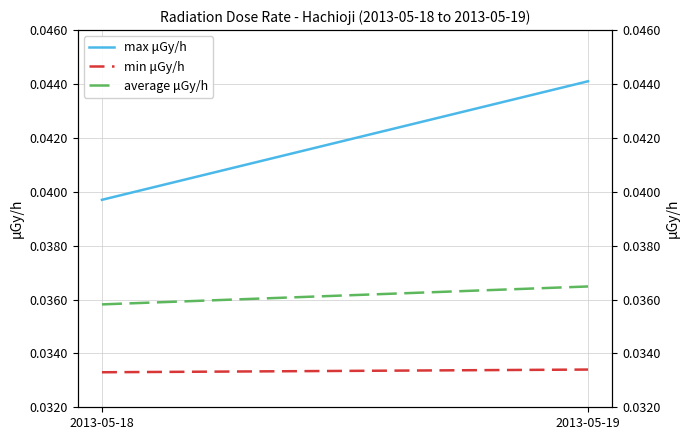

Between 2013-05-18 and 2013-05-19, which series saw the biggest shift?

max μGy/h